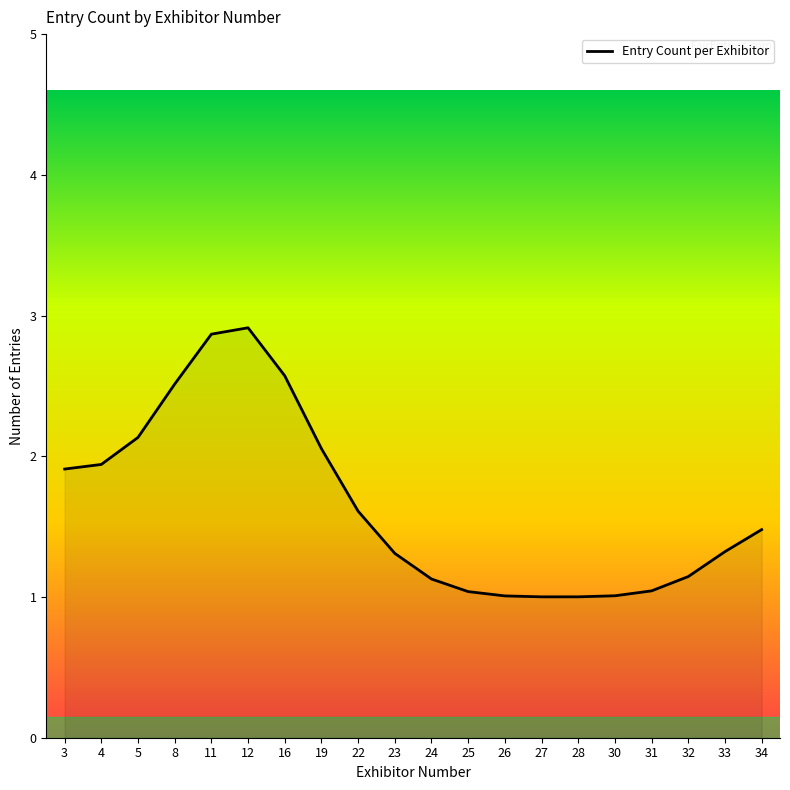

The value at 5 is 2.1. True or false?

True